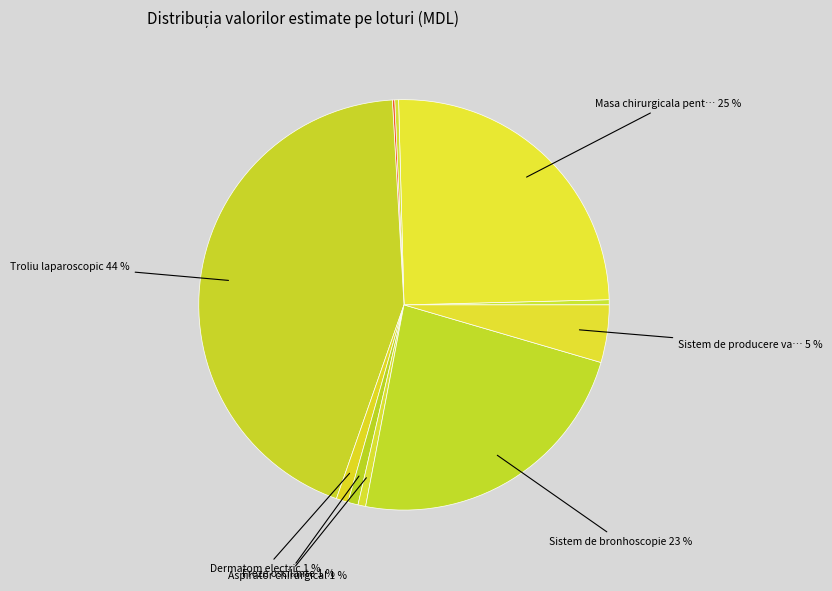

How many slices are in this pie chart?

10